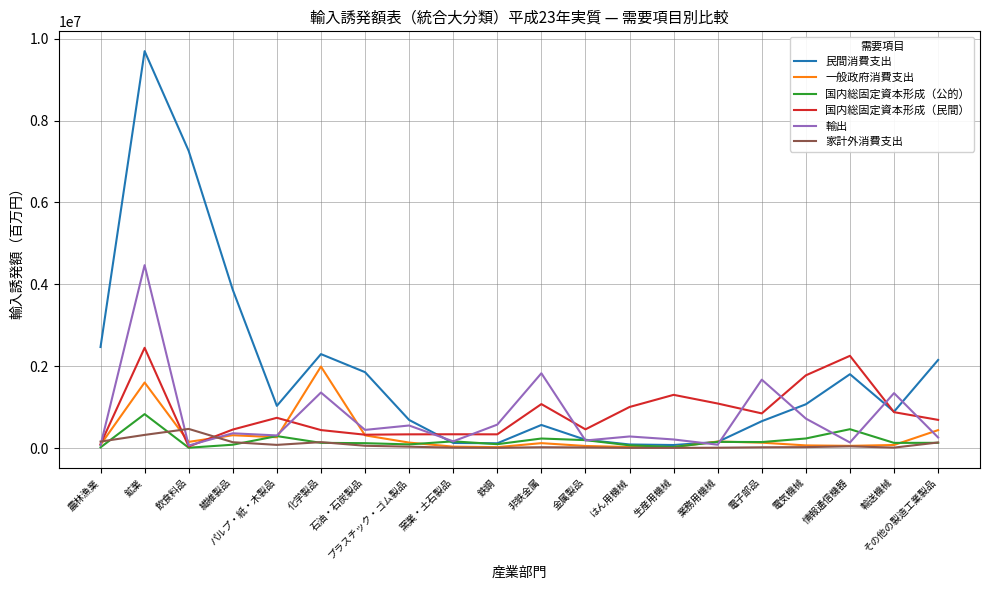

Which series has the widest spread of values?

民間消費支出